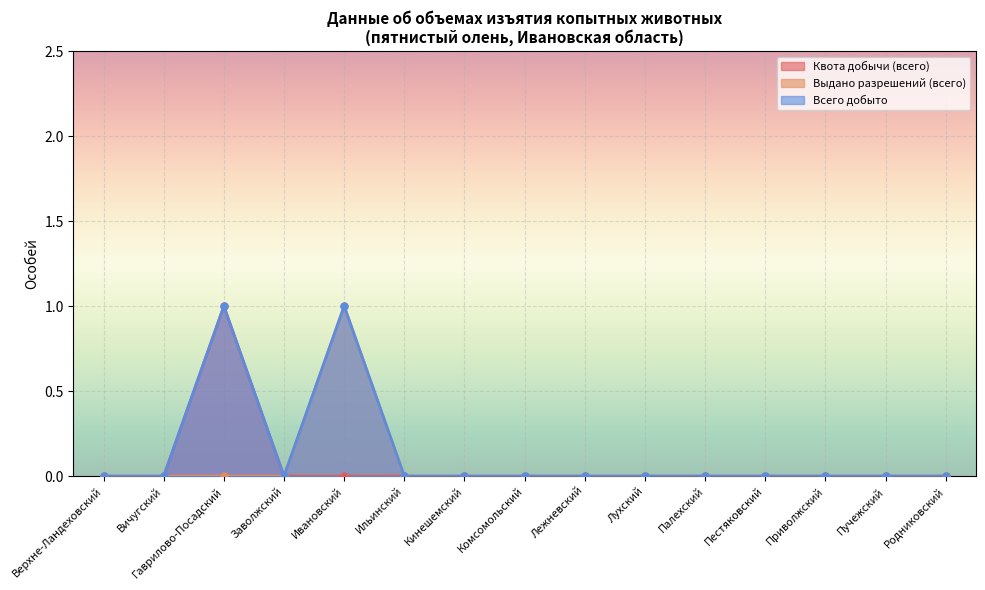

The value of Выдано разрешений (всего) at Заволжский is -1. True or false?

False